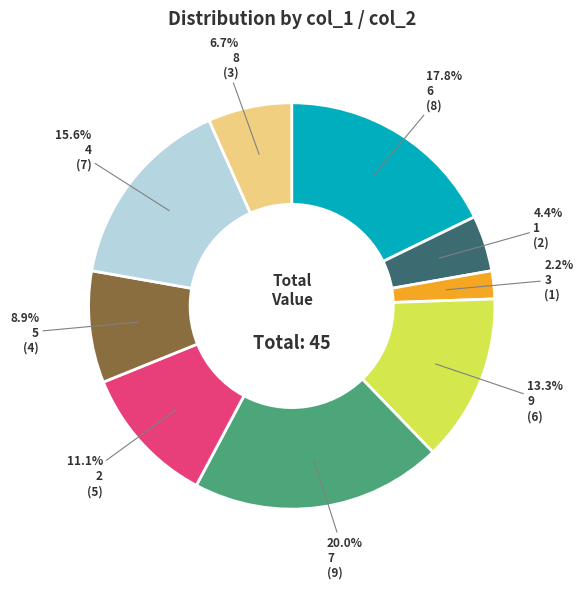

Which slice is the largest?

7